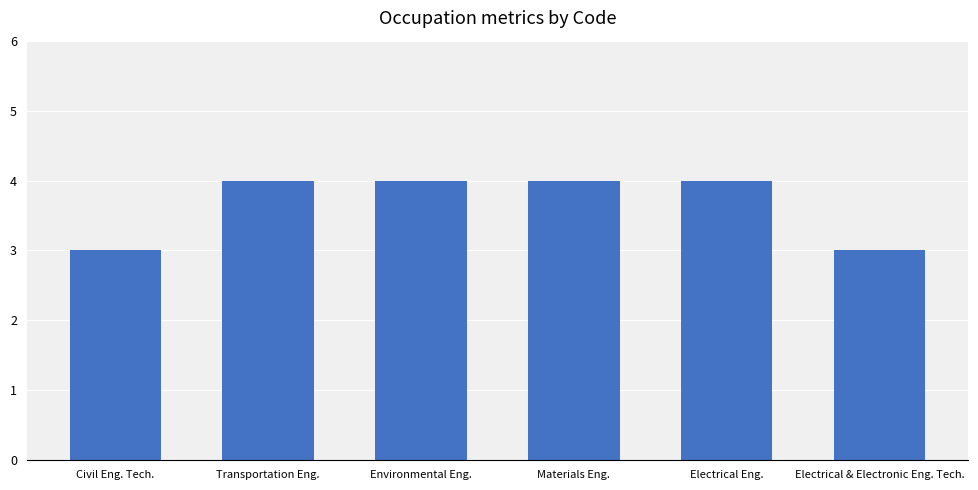

Does the chart contain any negative values?

No